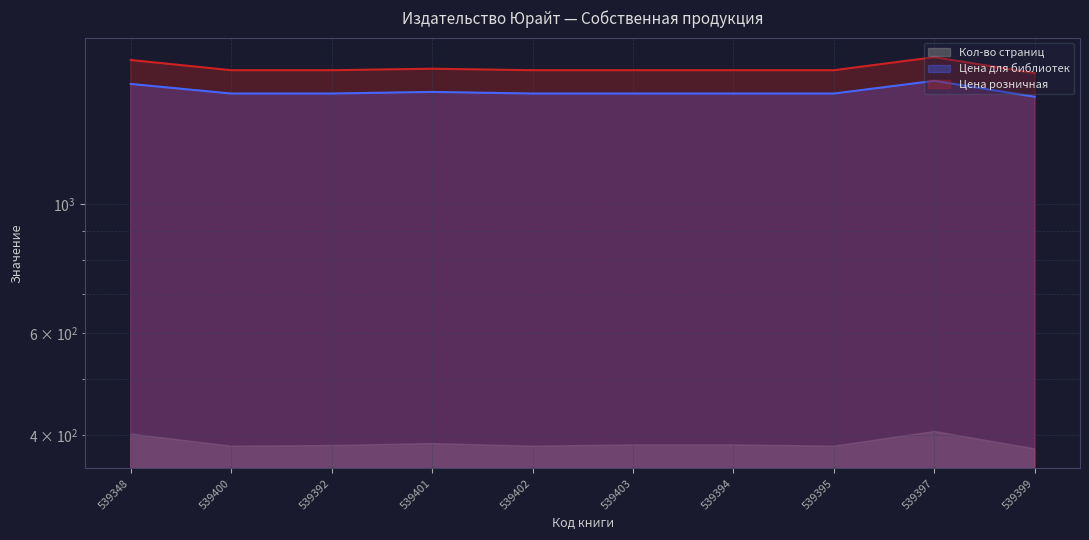

What is the smallest value displayed?

1529